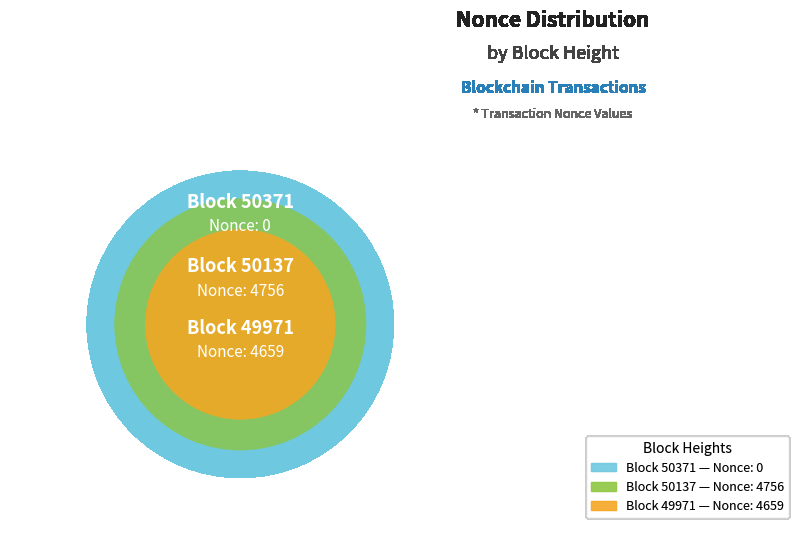

Which category accounts for the majority?

50137